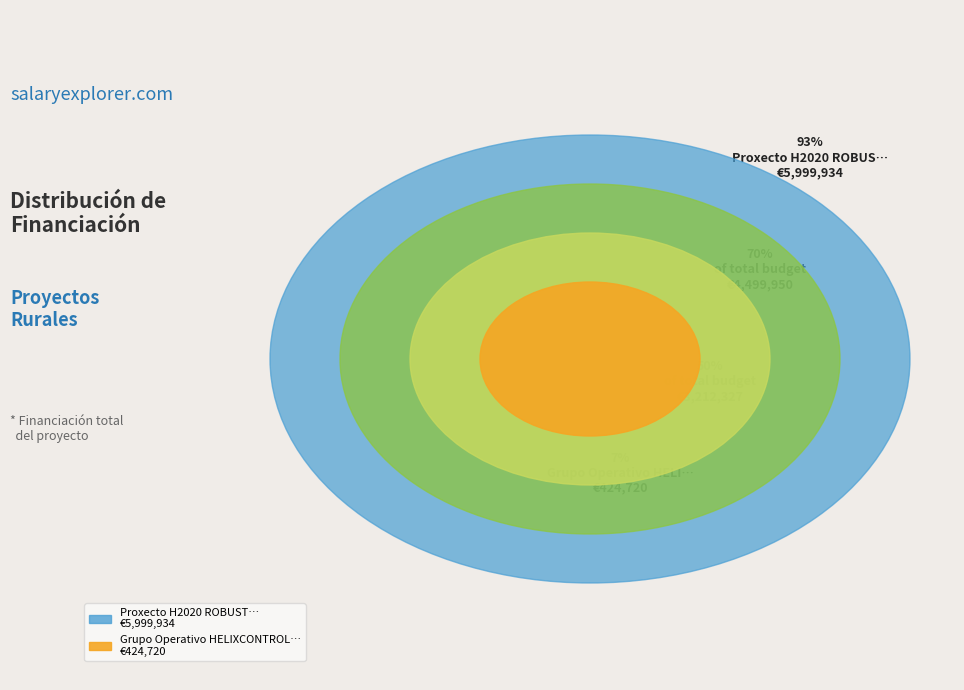

What percentage is NOT represented by Proxecto H2020 ROBUST?

6.6%